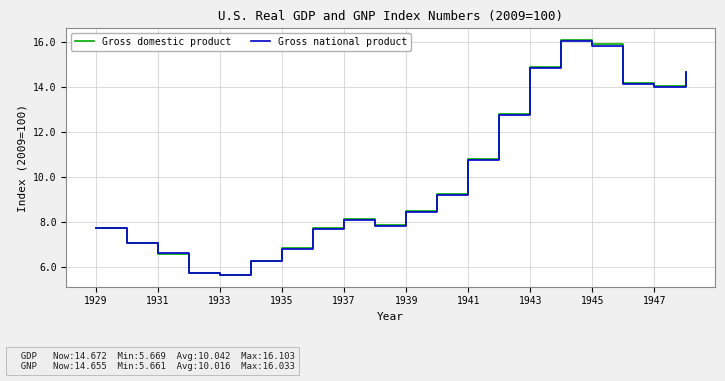

Which series has the widest spread of values?

Gross domestic product